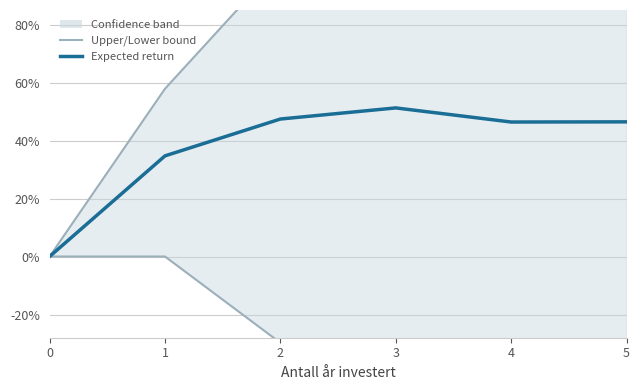

True or false: Expected return and Lower bound cross at least once.

False